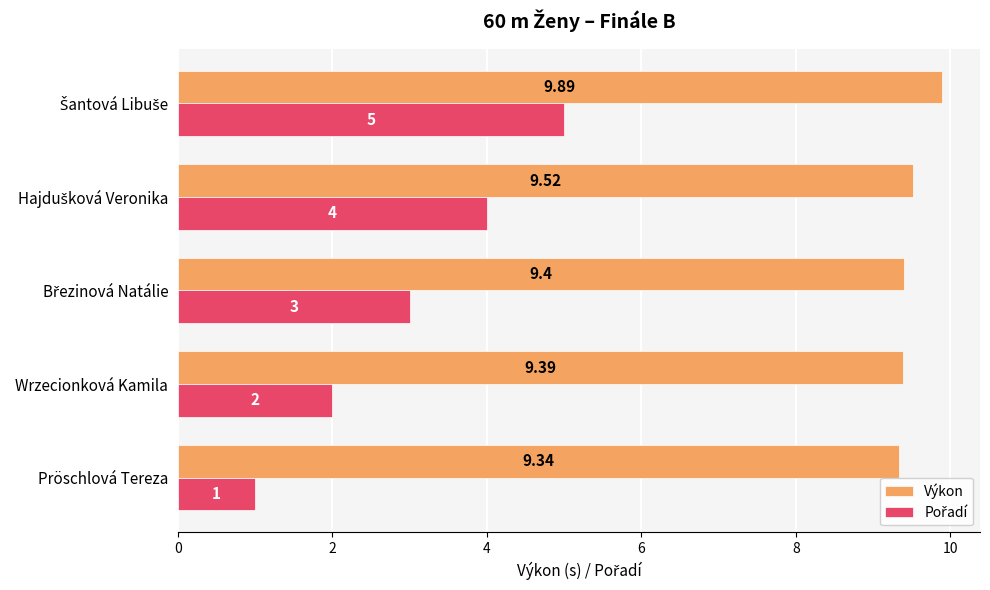

At which label is Výkon closest to 9?

Pröschlová Tereza